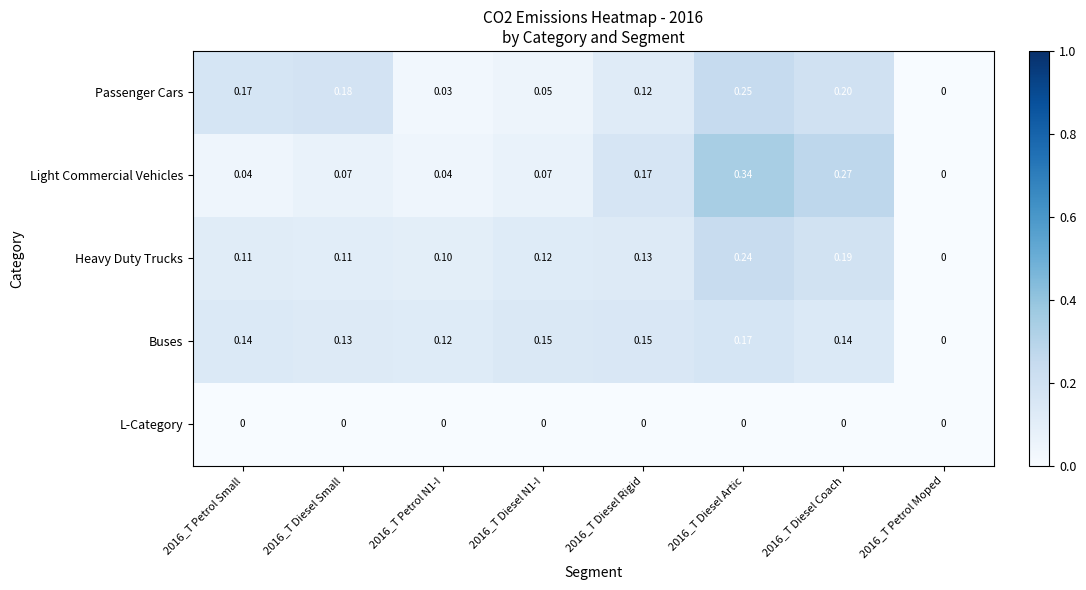

Which series has the widest spread of values?

Light Commercial Vehicles